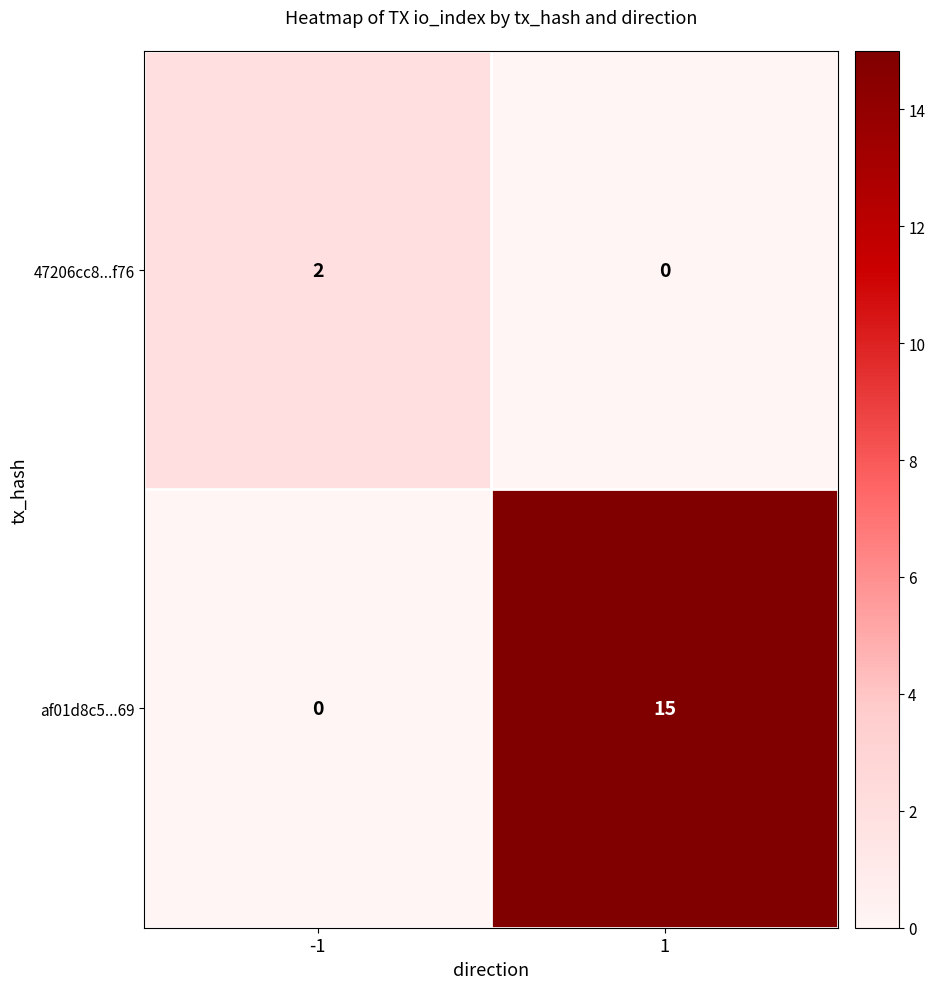

Is it true that 47206cc8...f76 equals 1 at 1?

False